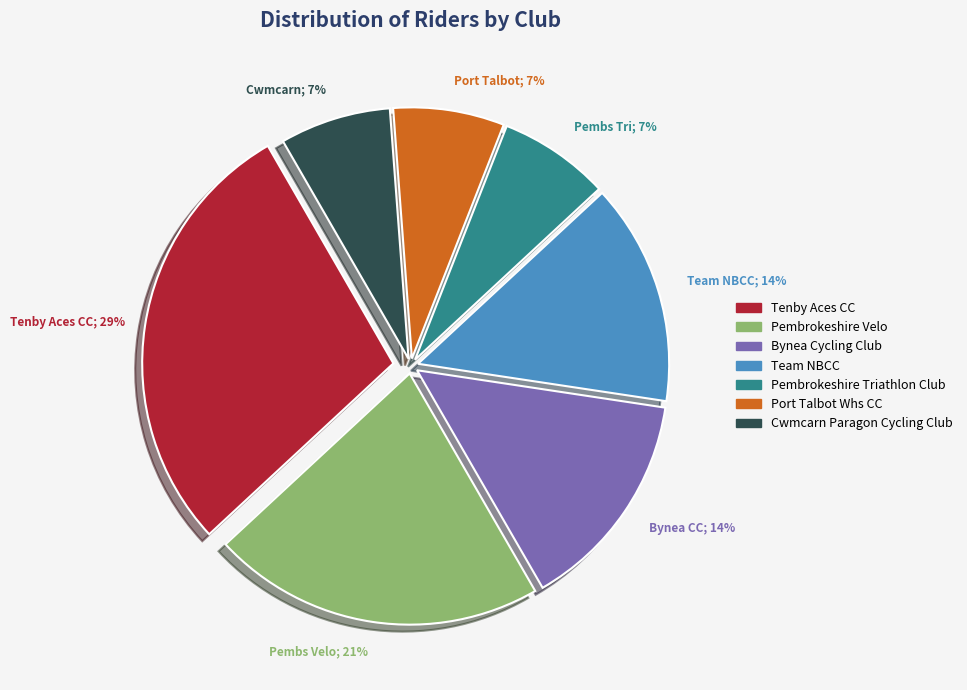

To the nearest percent, what is the difference between the Bynea Cycling Club and Port Talbot Whs CC slice percentages?

7%